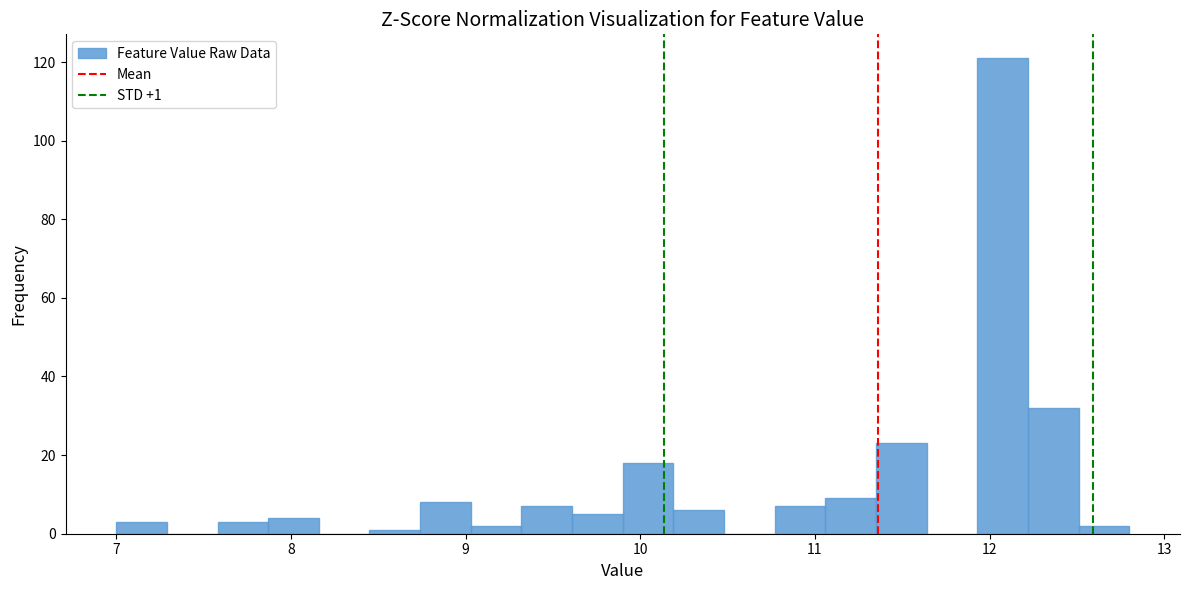

Read against the x-axis, roughly where is the centre of the tallest bar?

12.1